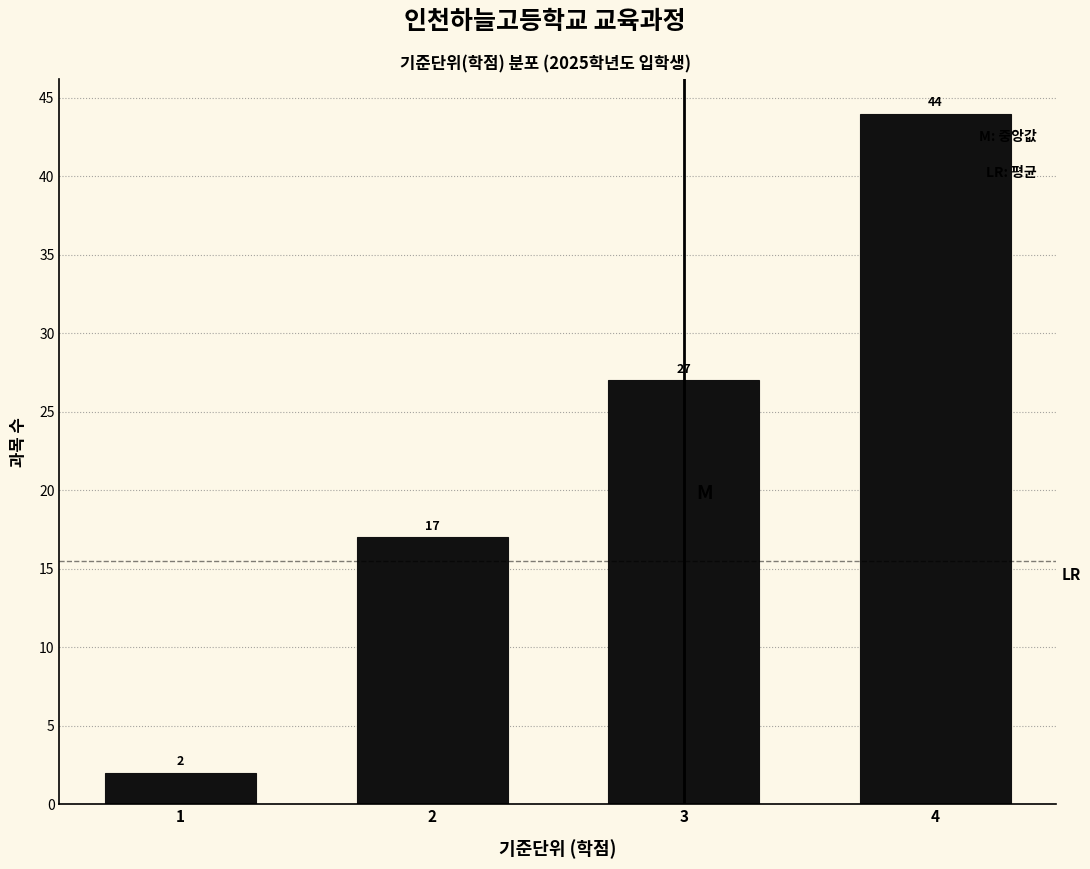

Reading left to right, list all the values displayed in this chart.

1=2	2=17	3=27	4=44